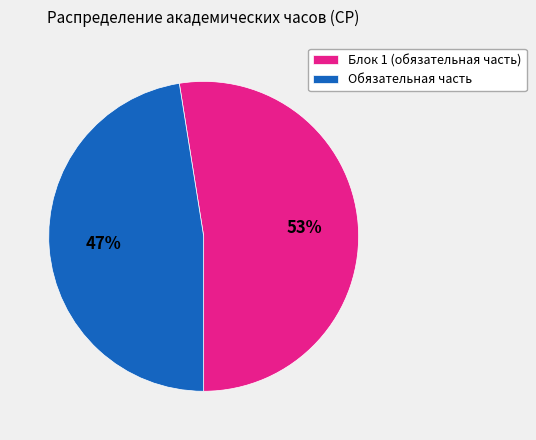

Count the number of slices in the pie.

2